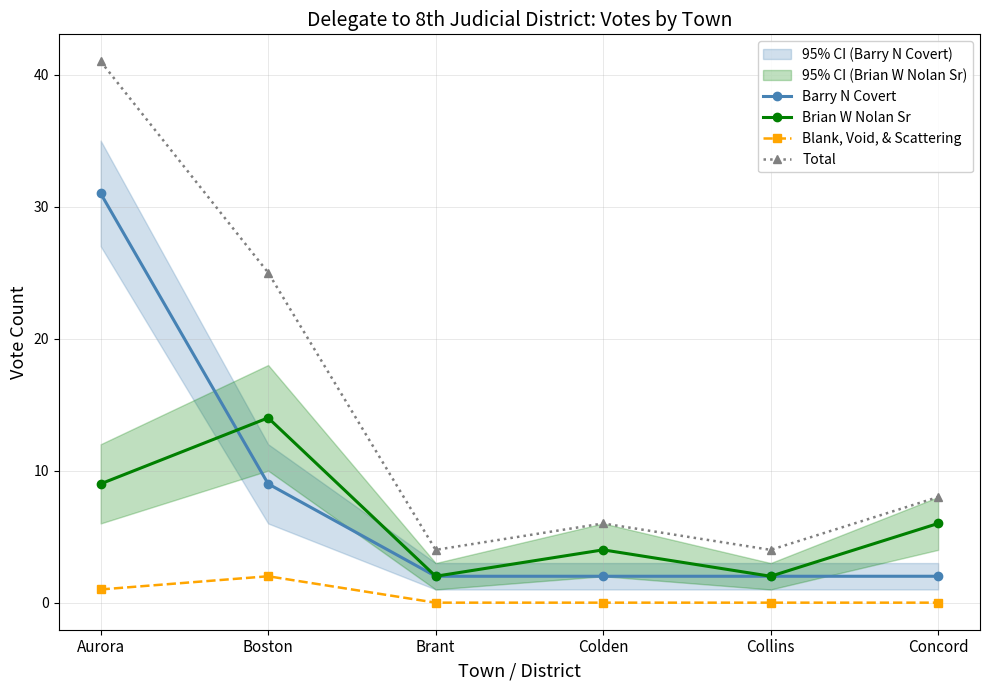

Reading left to right, what are all the values shown in this chart?

Barry N Covert: 31	9	2	2	2	2
Brian W Nolan Sr: 9	14	2	4	2	6
Blank, Void, & Scattering: 1	2	0	0	0	0
Total: 41	25	4	6	4	8